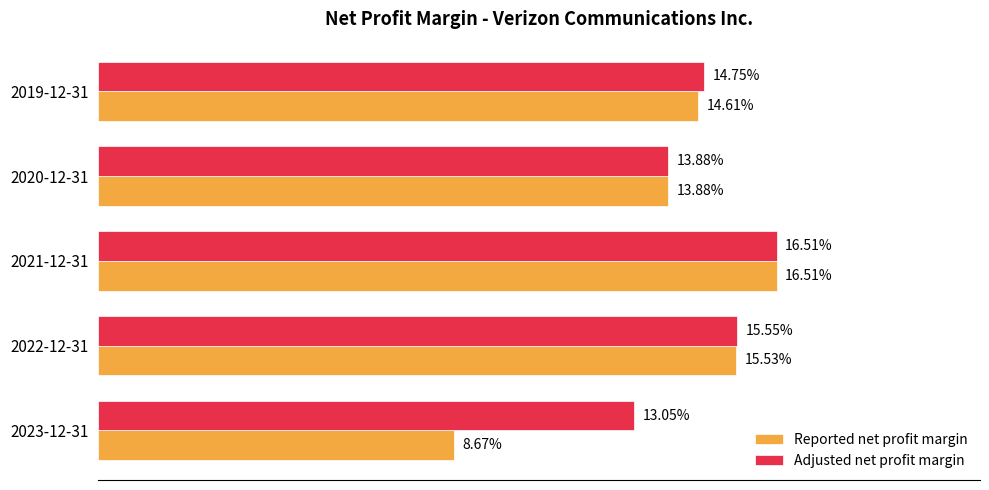

What are all the series names shown in the legend?

Reported net profit margin, Adjusted net profit margin